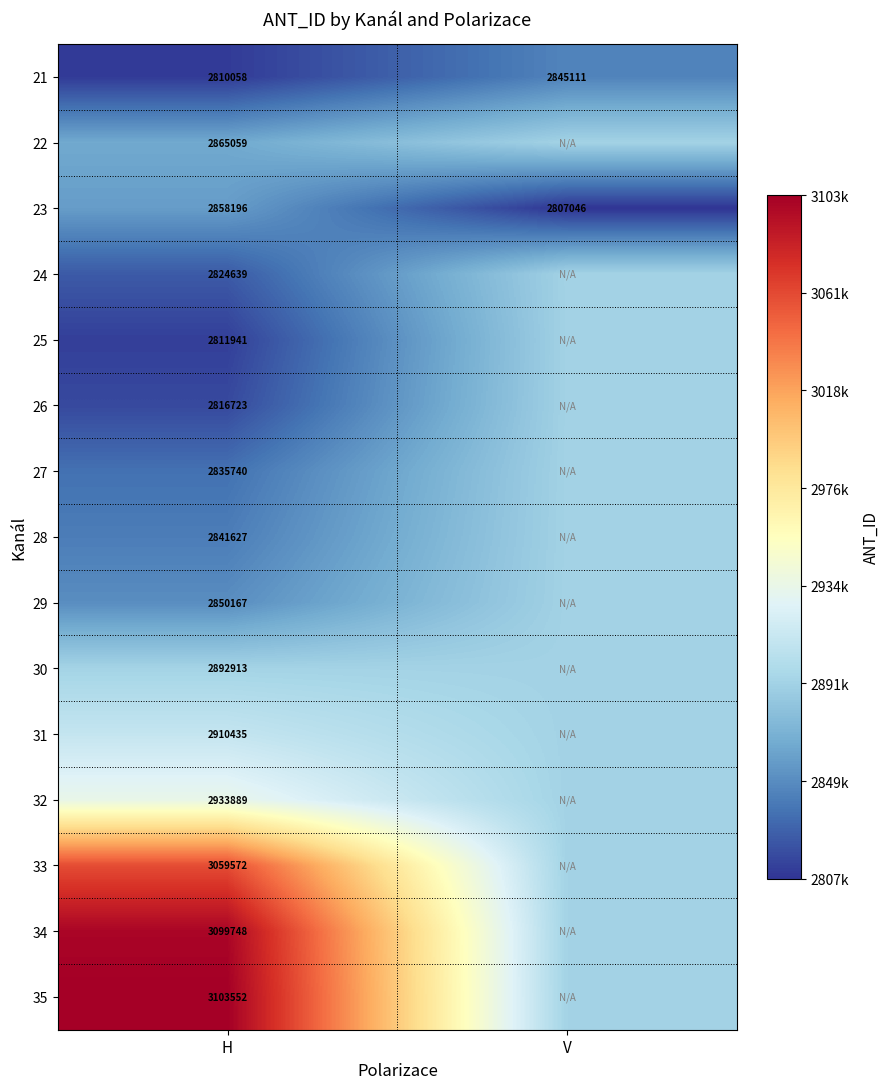

Where is 21 nearest to the value 2827584?

H